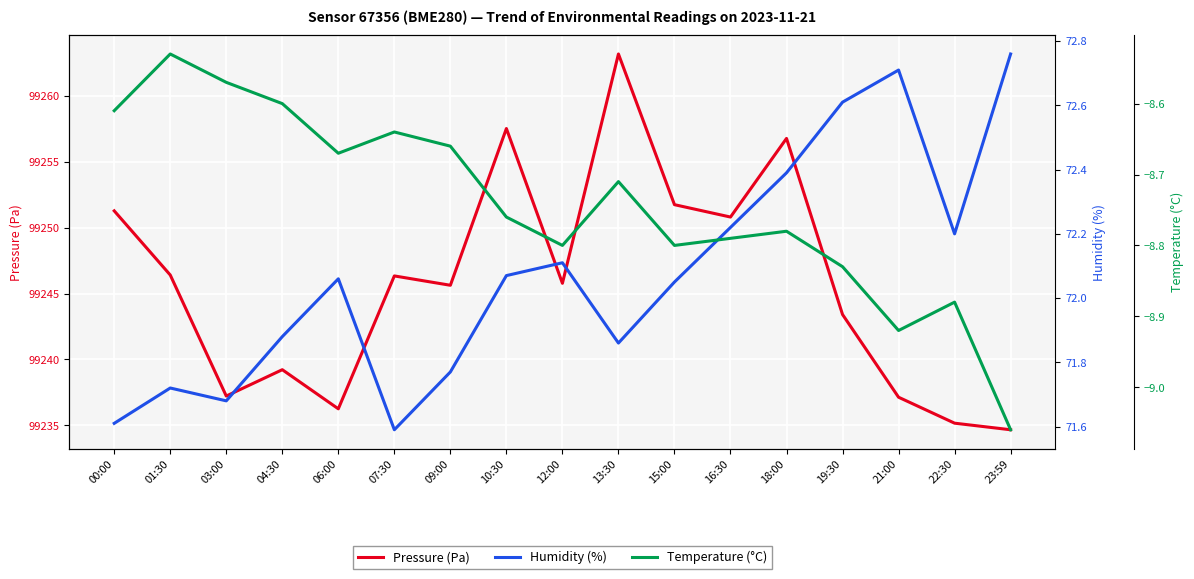

Reading left to right, extract all data points from this chart.

pressure: 99251.3	99246.4	99237.2	99239.2	99236.2	99246.3	99245.6	99257.5	99245.8	99263.2	99251.8	99250.8	99256.8	99243.4	99237.1	99235.2	99234.7
humidity: 71.6	71.7	71.7	71.9	72.1	71.6	71.8	72.1	72.1	71.9	72.0	72.2	72.4	72.6	72.7	72.2	72.8
temperature: -8.6	-8.5	-8.6	-8.6	-8.7	-8.6	-8.7	-8.8	-8.8	-8.7	-8.8	-8.8	-8.8	-8.8	-8.9	-8.9	-9.1